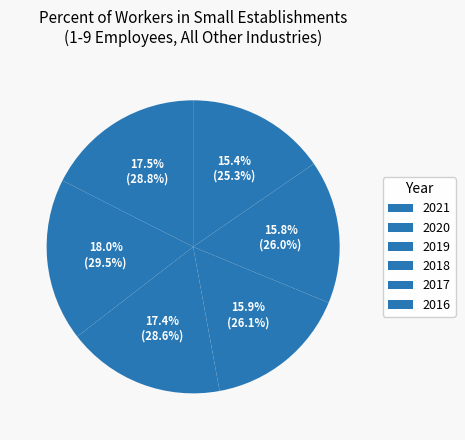

How many segments does this pie chart have?

6